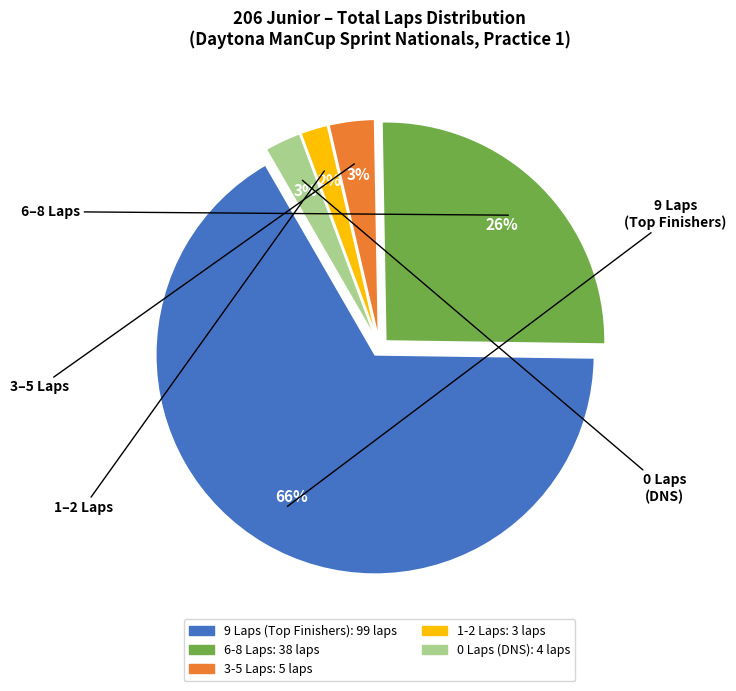

Is there any slice that represents more than half of the pie?

Yes